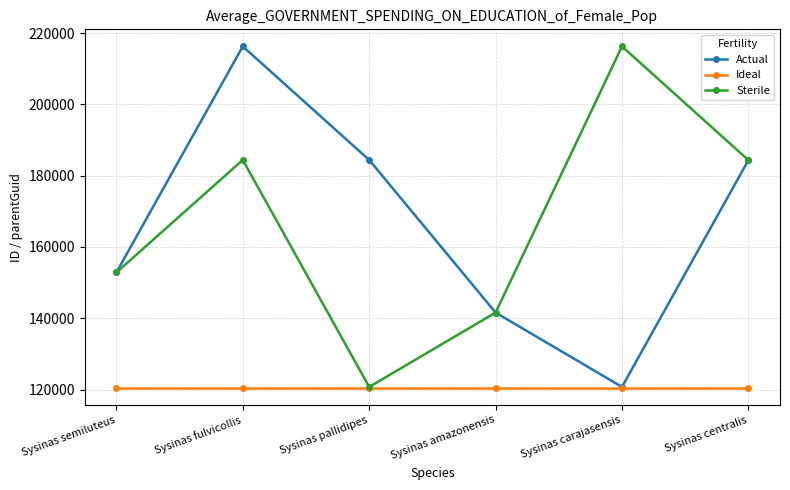

Is the value of Actual at Sysinas fulvicollis greater than the value of Ideal at Sysinas carajasensis?

Yes